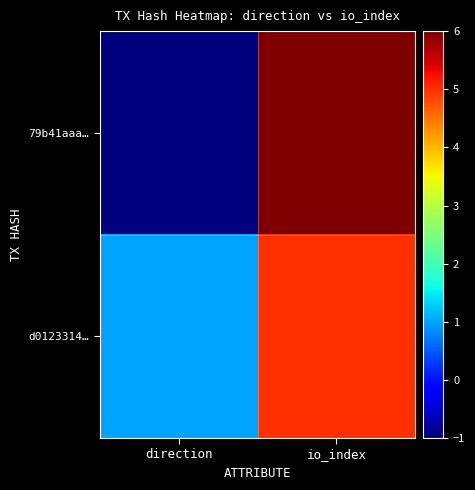

Between direction and io_index, which series saw the biggest shift?

79b41aaa…